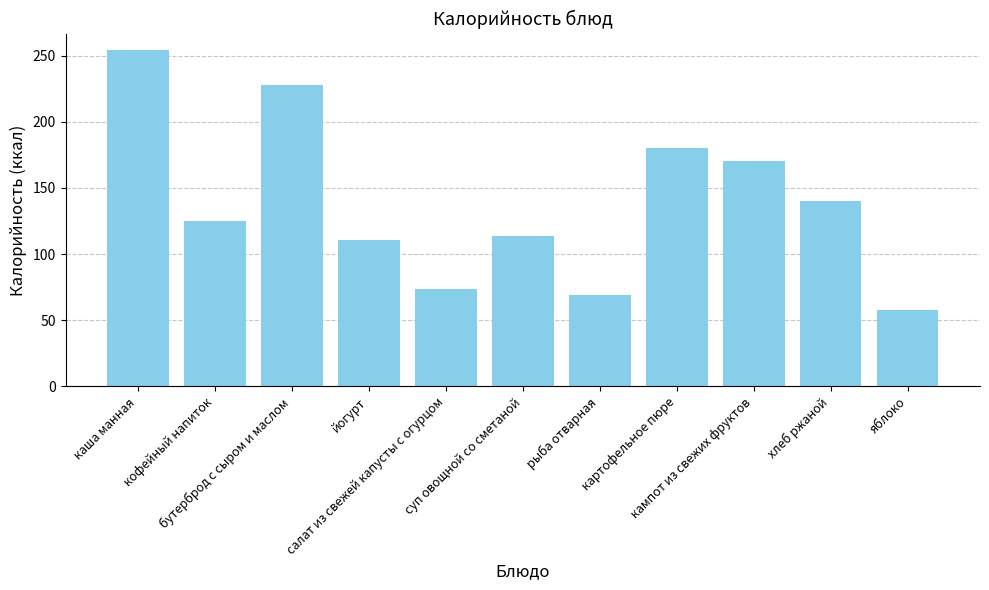

Rank the categories by value from lowest to highest.

яблоко, рыба отварная, салат из свежей капусты с огурцом, йогурт, суп овощной со сметаной, кофейный напиток, хлеб ржаной, кампот из свежих фруктов, картофельное пюре, бутерброд с сыром и маслом, каша манная